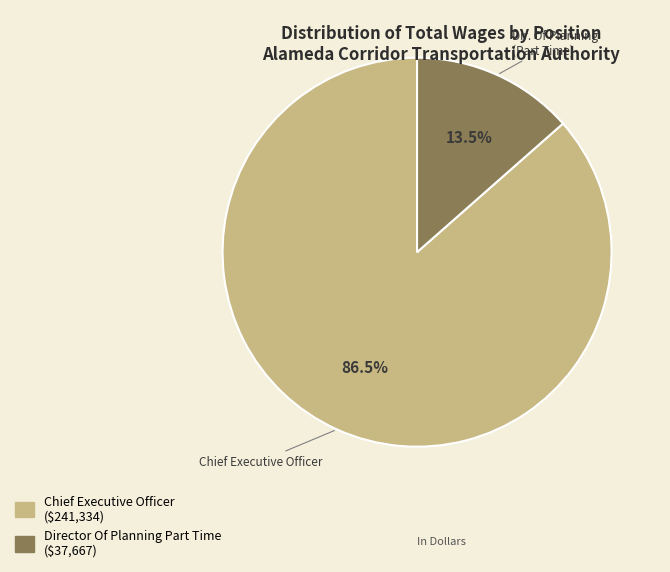

What is the total percentage of Director Of Planning Part Time and Chief Executive Officer?

100.0%